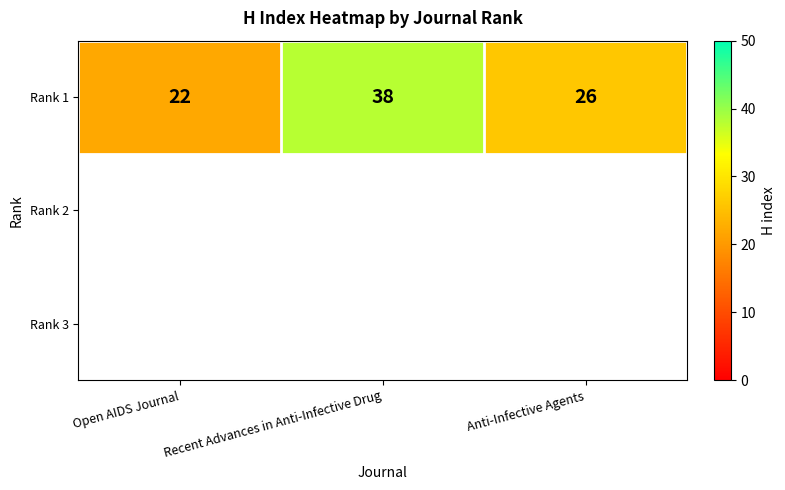

Count the number of data series in this chart.

1